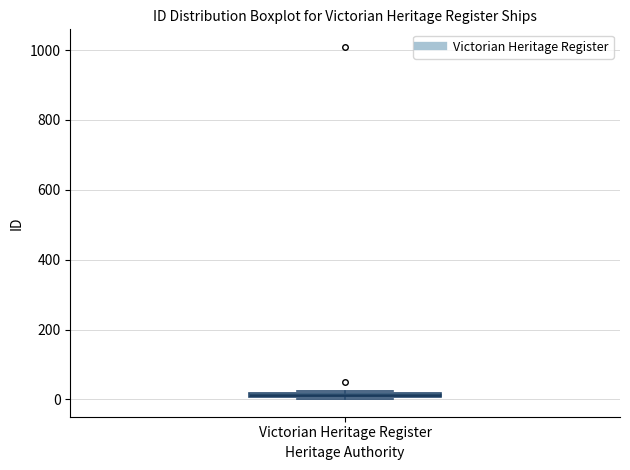

Where is the lower edge of the box for Victorian Heritage Register on the y-axis? The values are not printed on the chart, so give them approximately, as read against the axis.

0